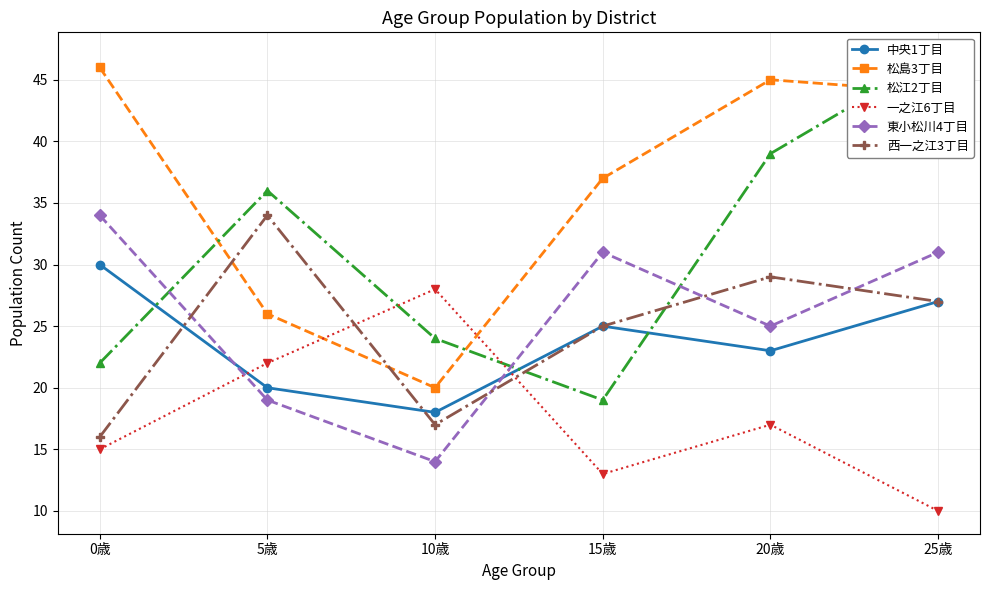

Which series ends up on top after the final intersection of 中央1丁目 and 一之江6丁目?

中央1丁目